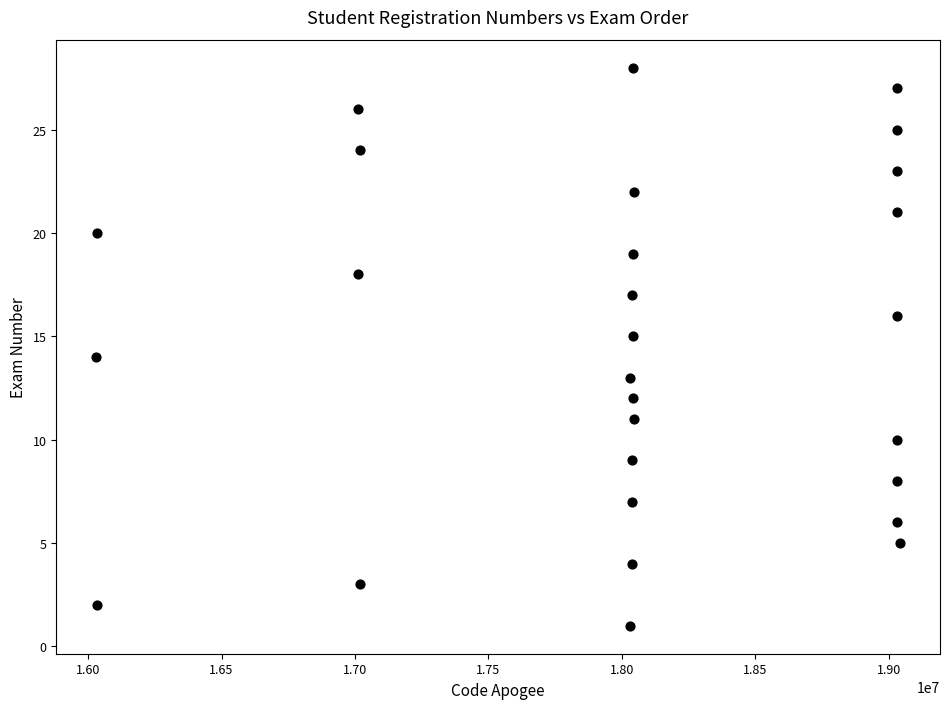

What is the range of Y values (max minus min)?

27